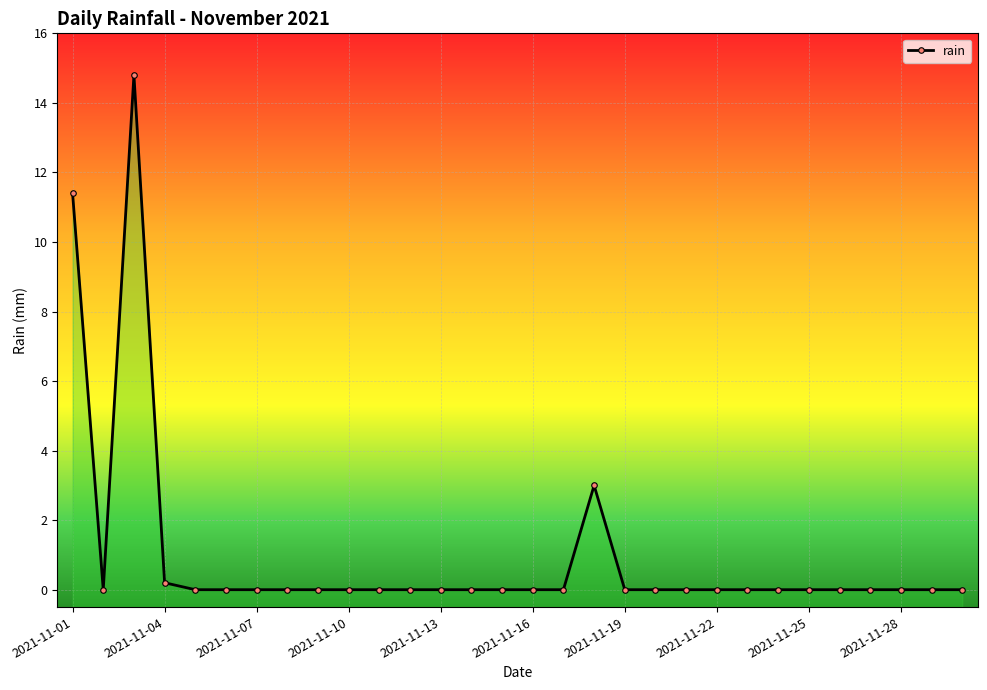

Is this an area chart (filled region under the line)?

No